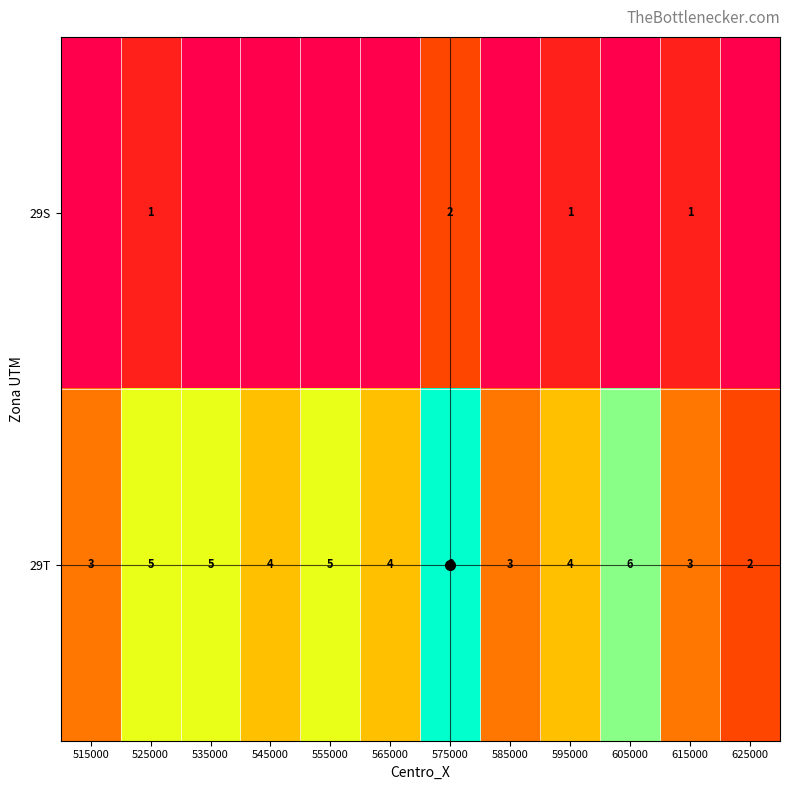

Is it true that 29T equals 5 at 525000?

True